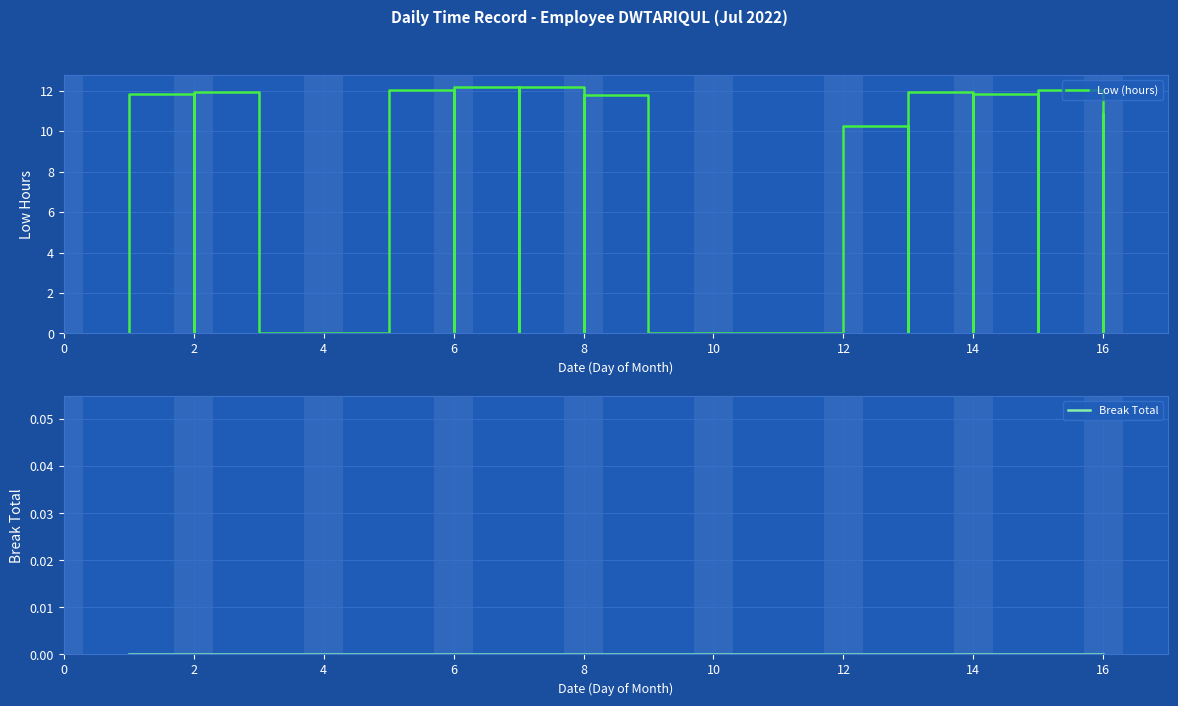

True or false: Low (hours) and Break Total intersect in this chart.

False